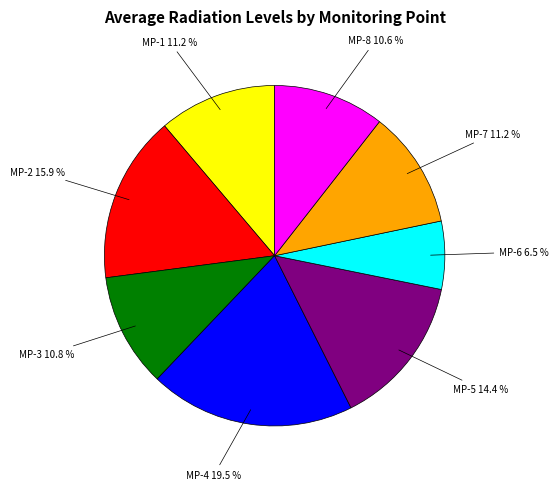

Is there a majority slice in this chart?

No